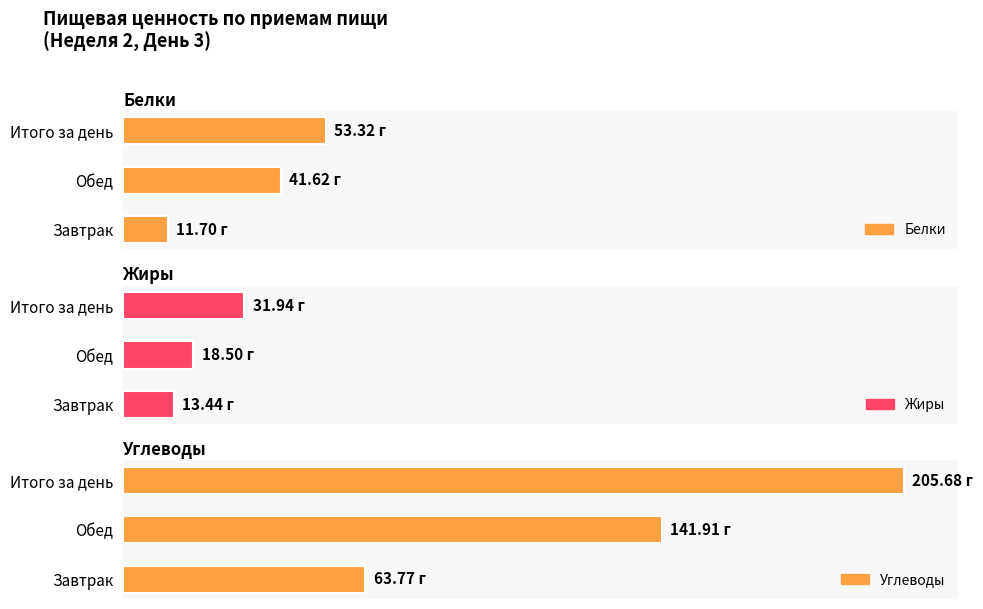

Is it true that Жиры equals 6.9 at Итого за день?

False